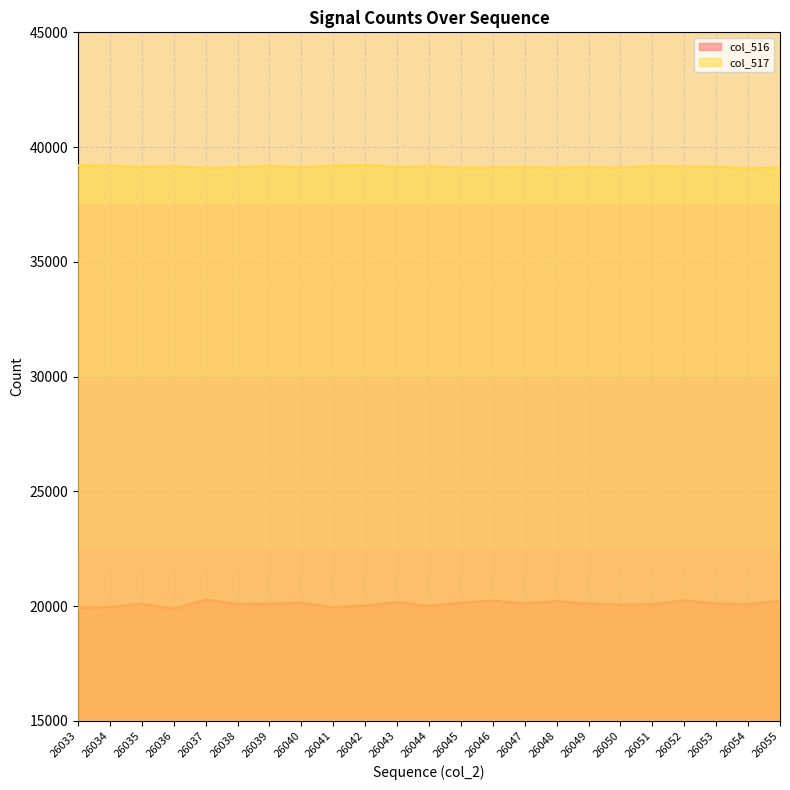

Does the chart display data point markers on the line(s)?

No